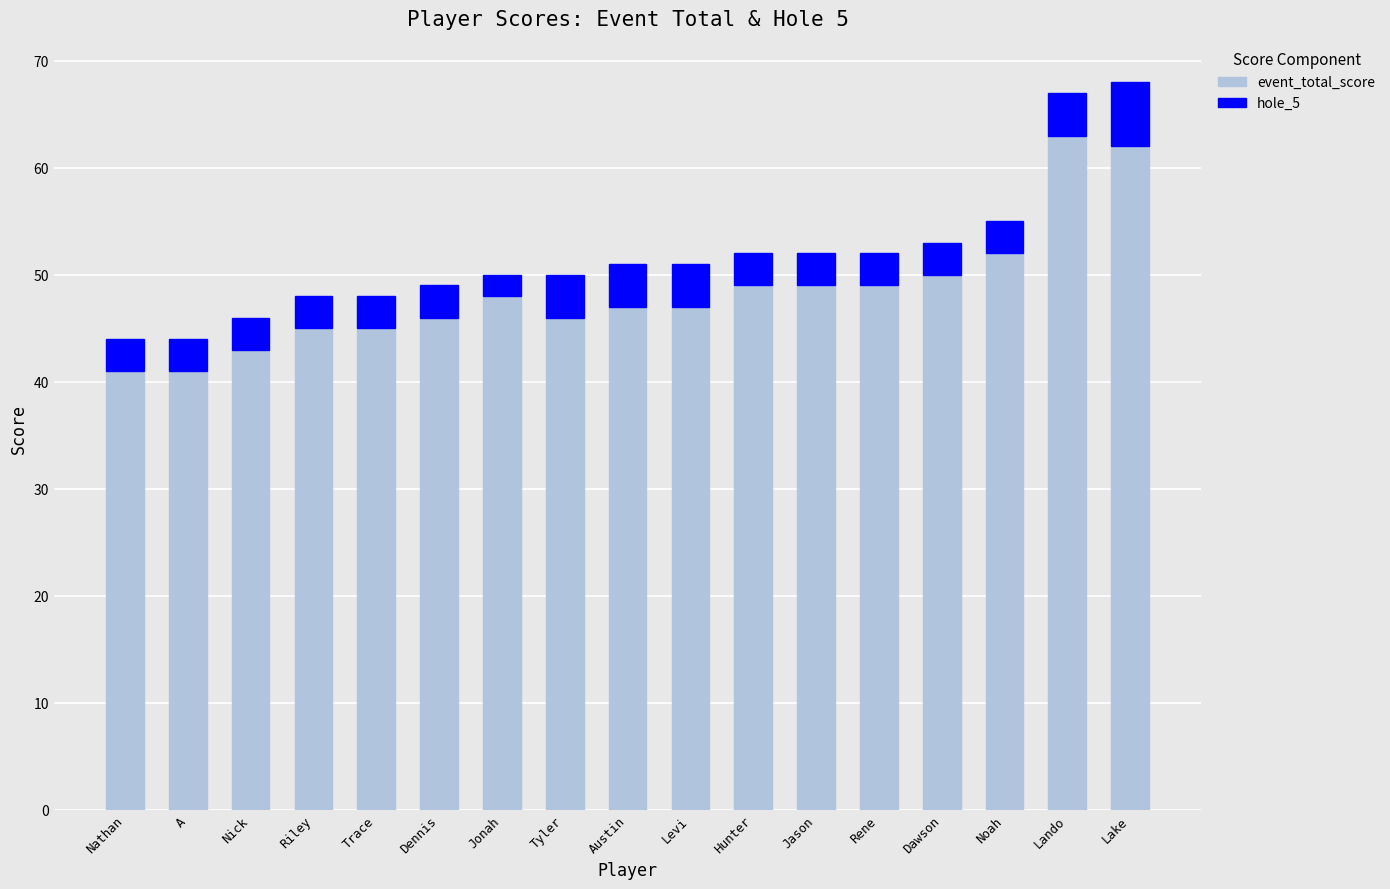

What is the difference between the second highest and second lowest values in the event_total_score series?

21